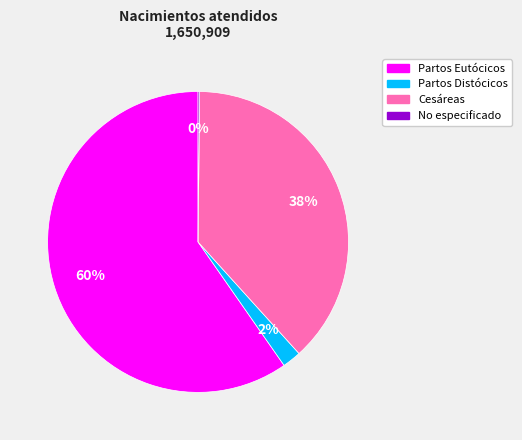

The Partos Eutócicos slice represents 60% of the pie. True or false?

True